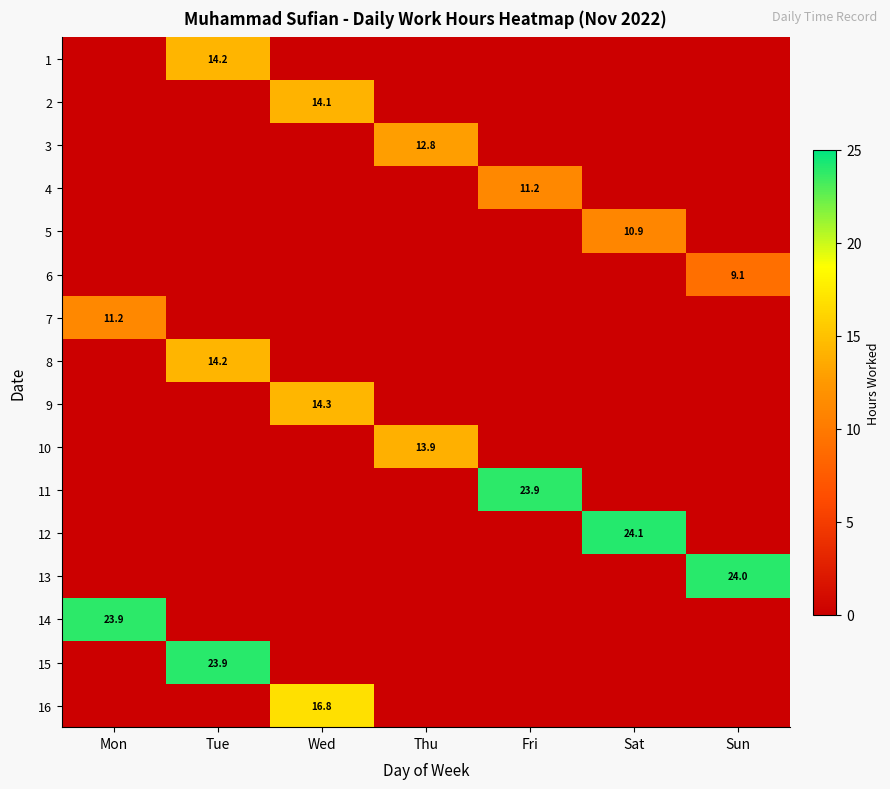

How many data points in 7 are above 0?

1